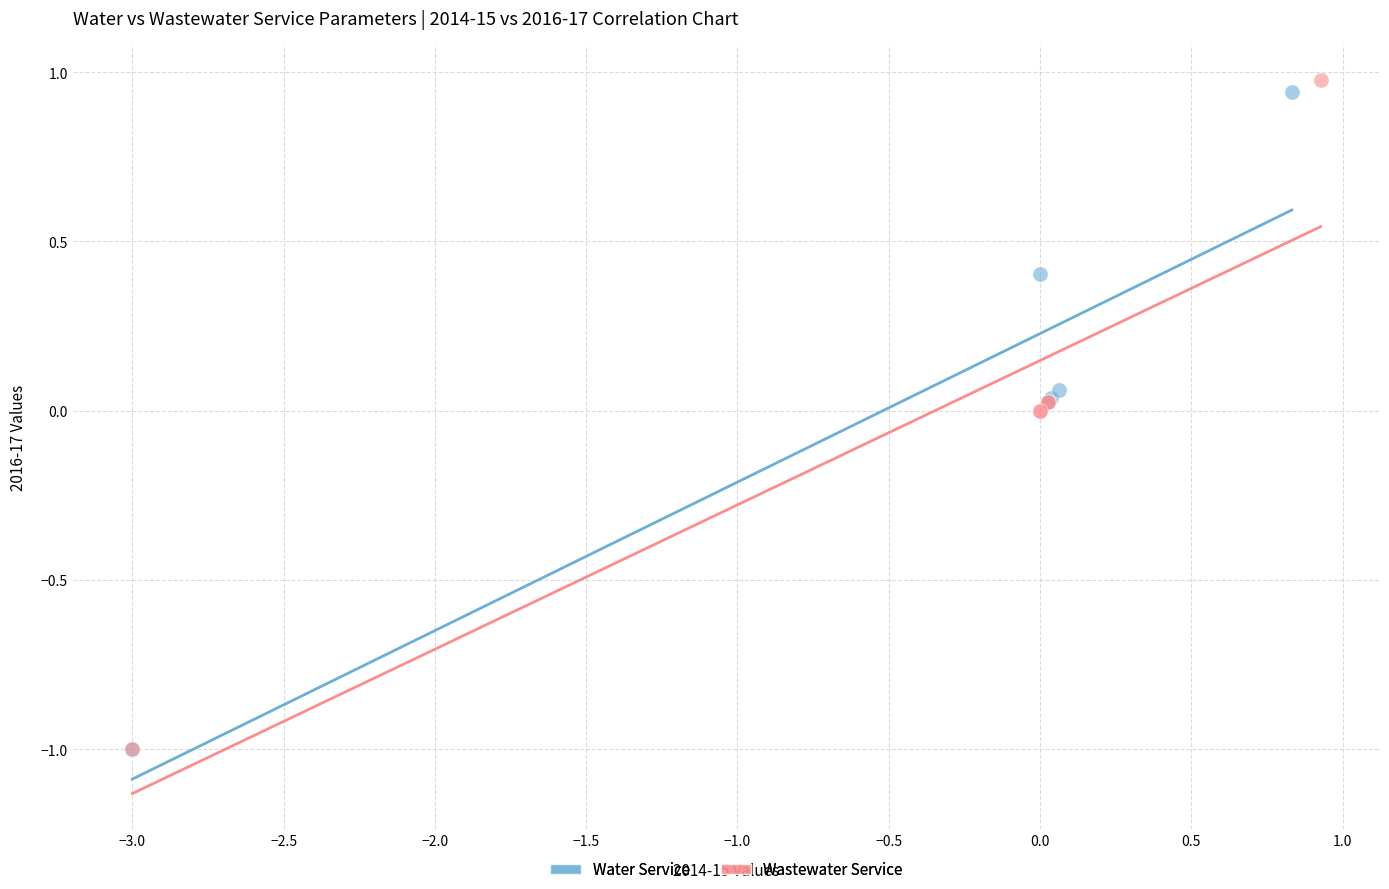

Which series has the widest spread of Y values?

Wastewater Service